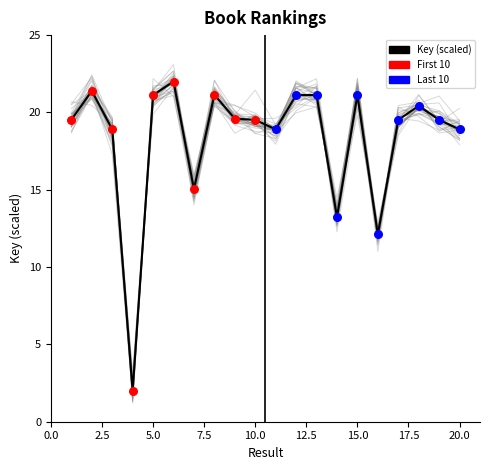

Which has a higher value, 9 or 14?

9